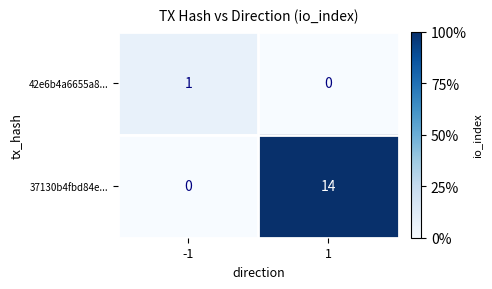

What is the difference between the maximum and minimum values in the 37130b4fbd84e... series?

14